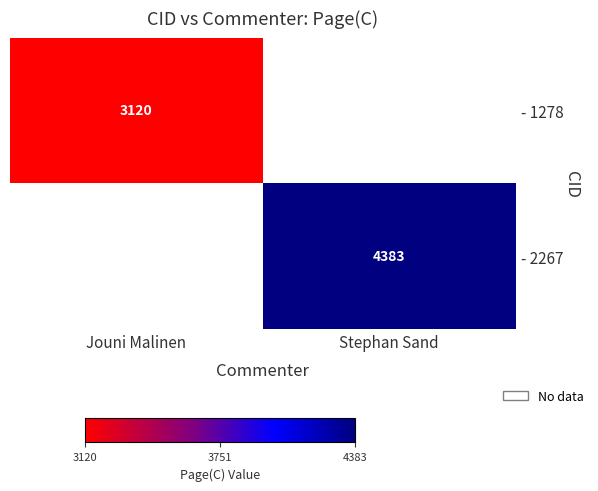

How many data points does each series have?

2